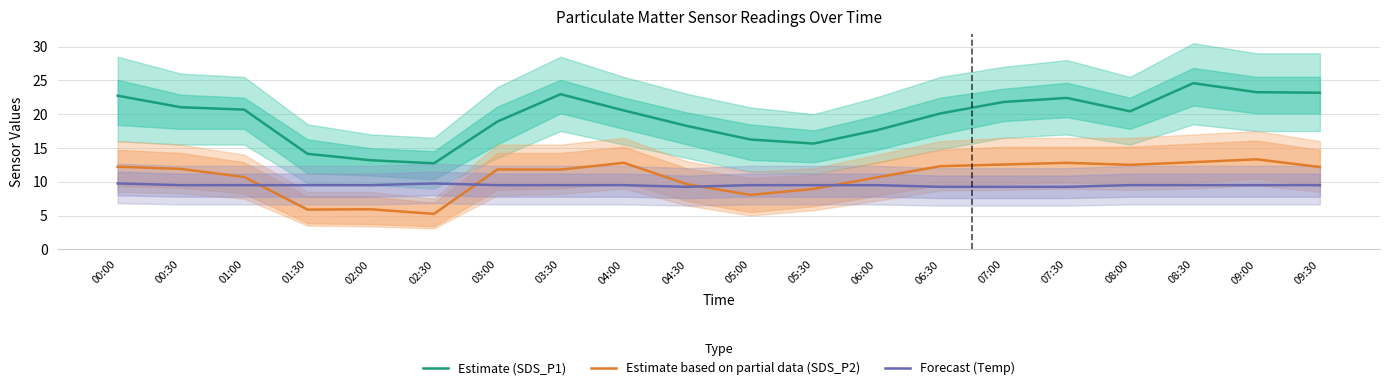

At which category does Estimate (SDS_P1) reach its first local peak?

03:30